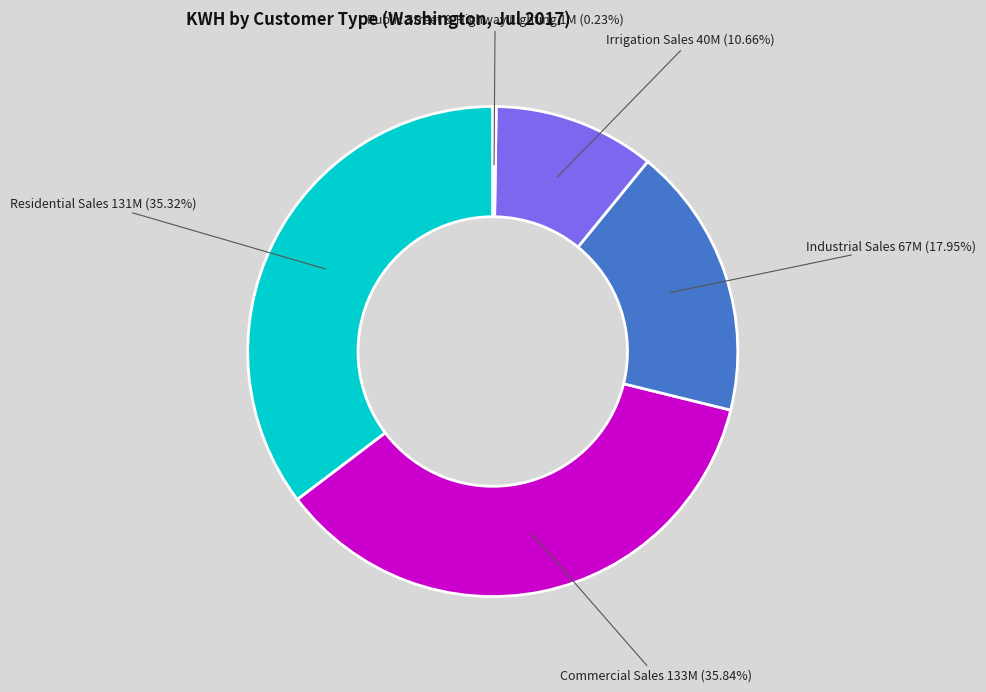

To the nearest percent, what is the average slice percentage?

20%